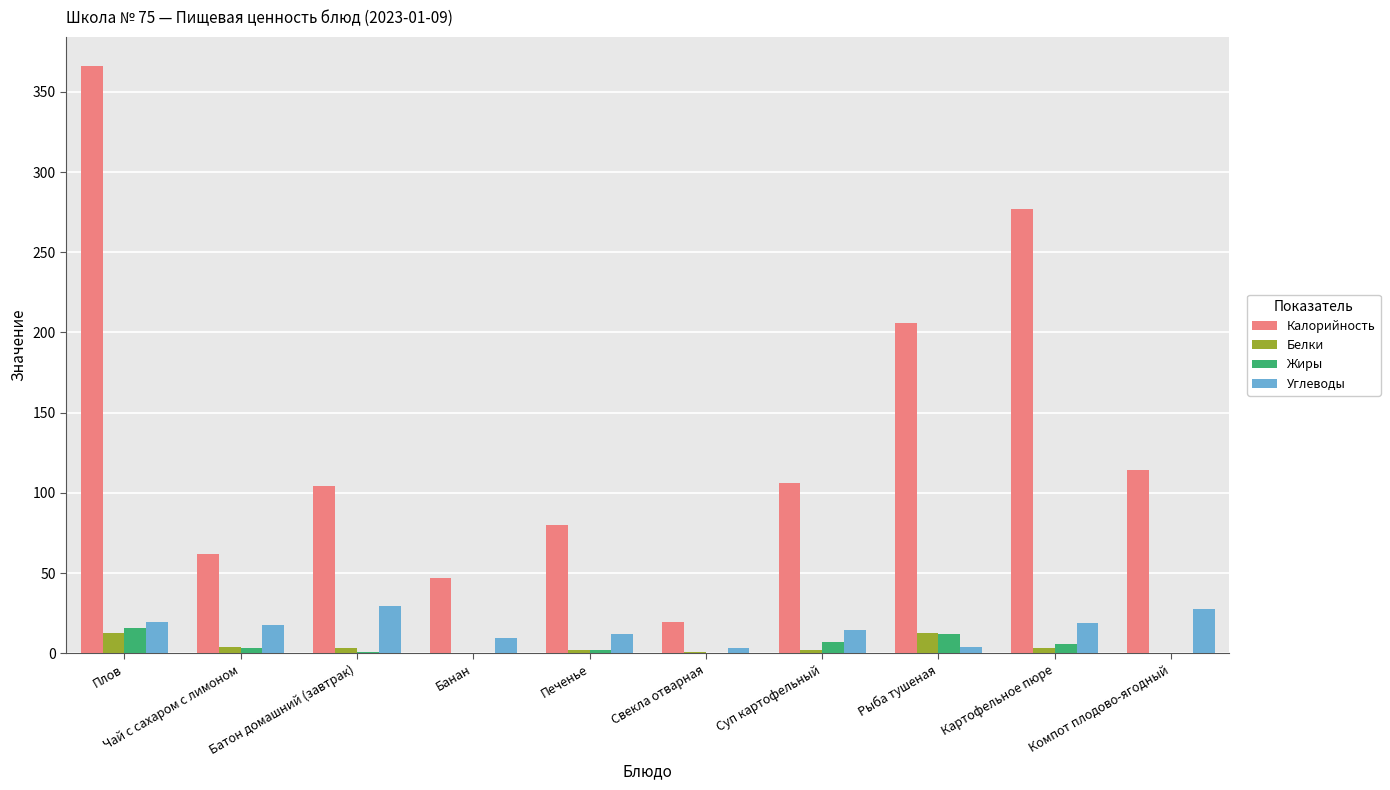

What is the sum of all Белки values?

41.3